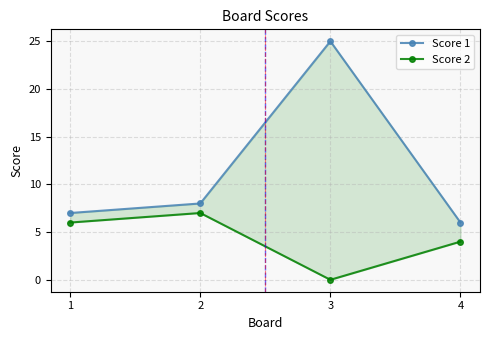

Is it true that Score 2 equals 7 at 2?

True